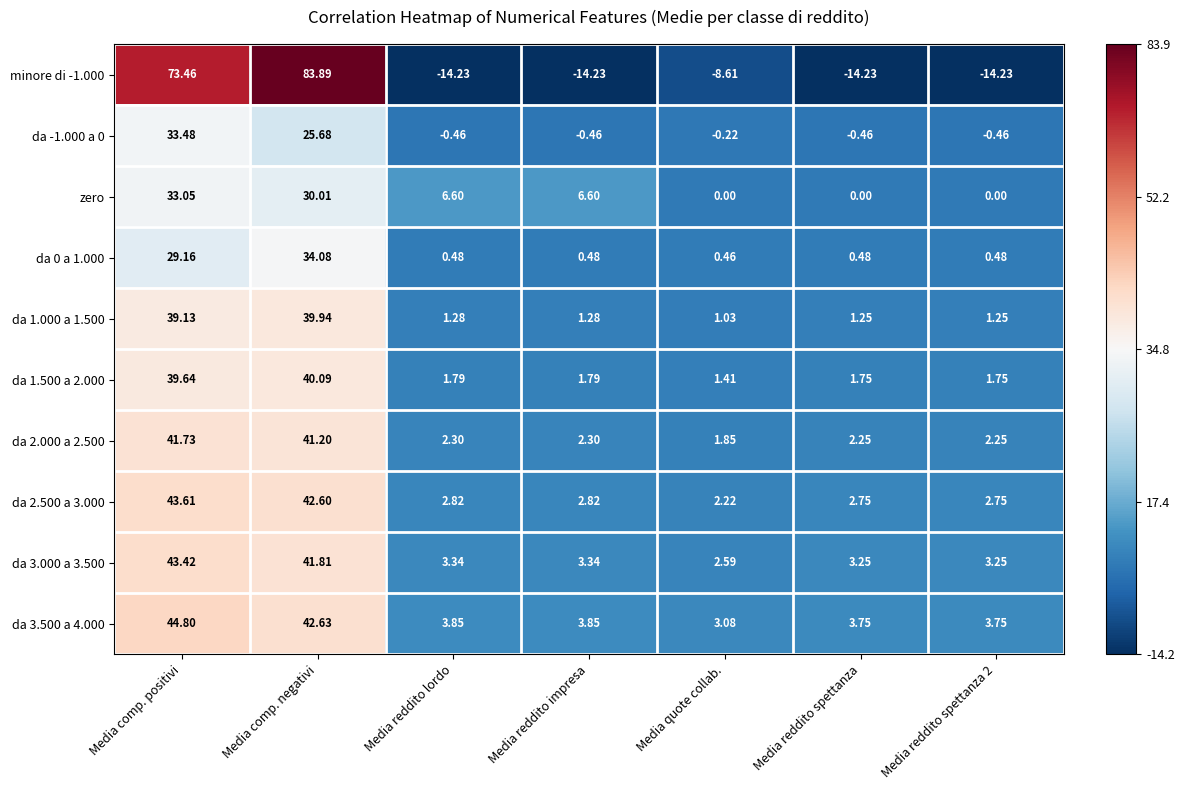

Between Media reddito impresa and Media quote collab., which series saw the biggest shift?

zero